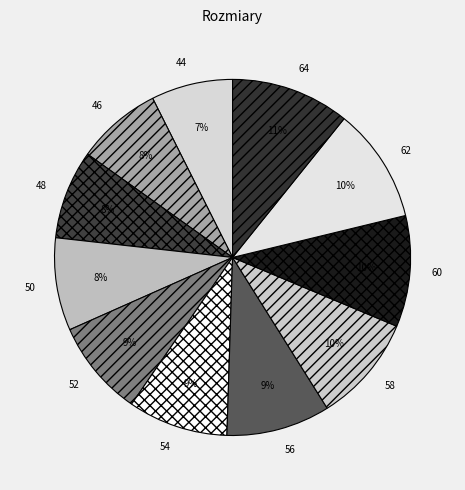

To the nearest percent, what is the difference between the 48 and 54 slice percentages?

1%